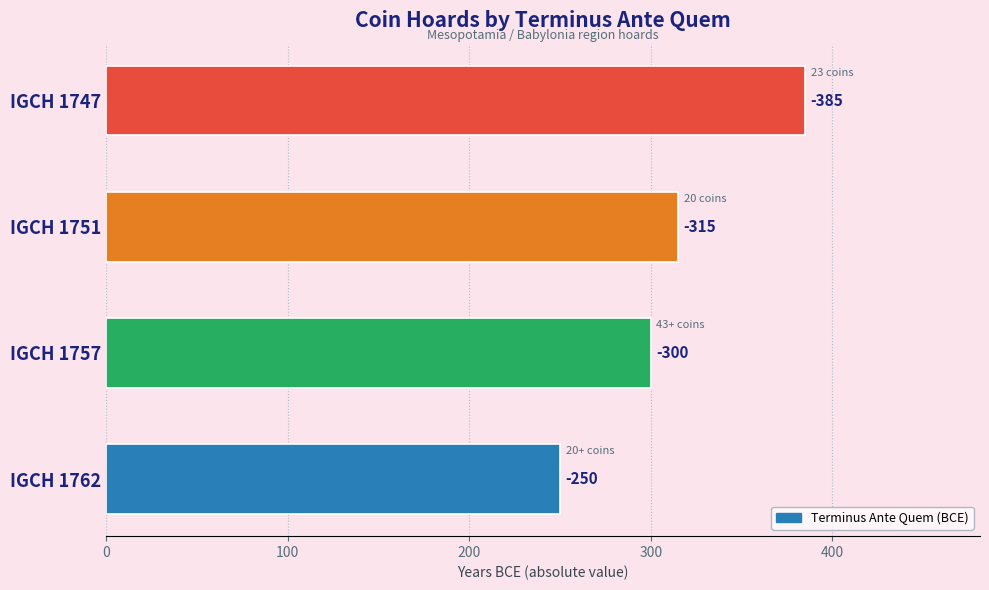

Are the bars horizontal?

Yes